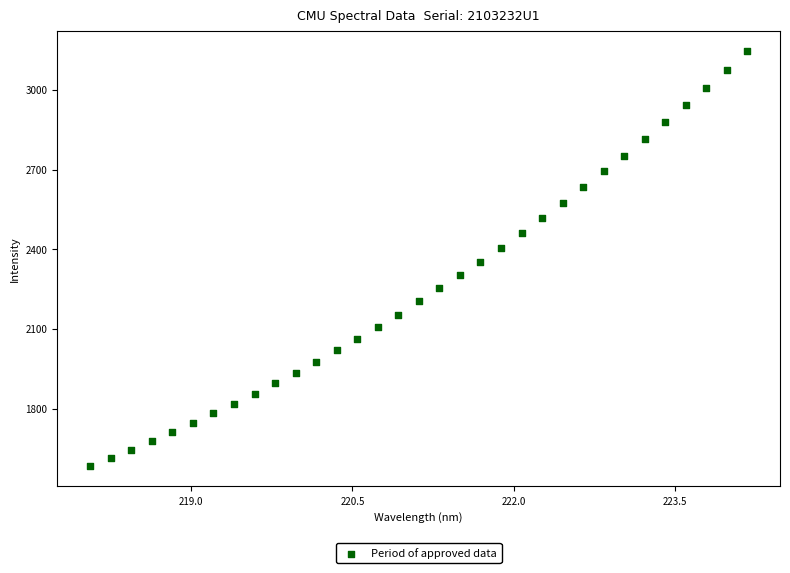

What is the range of Y values (max minus min)?

1560.4